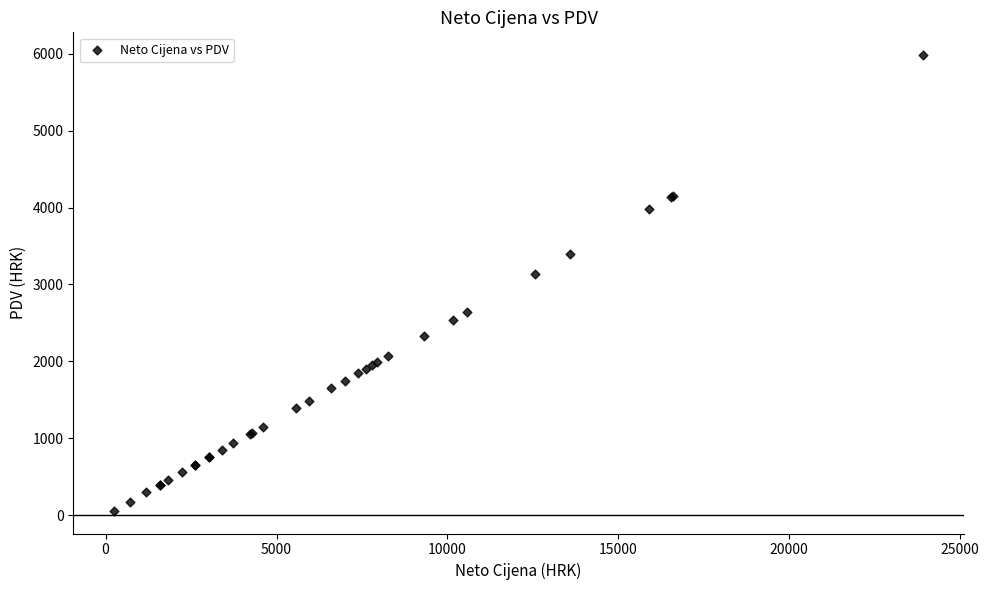

What Y value in the scatter plot is closest to 3020?

3140.3